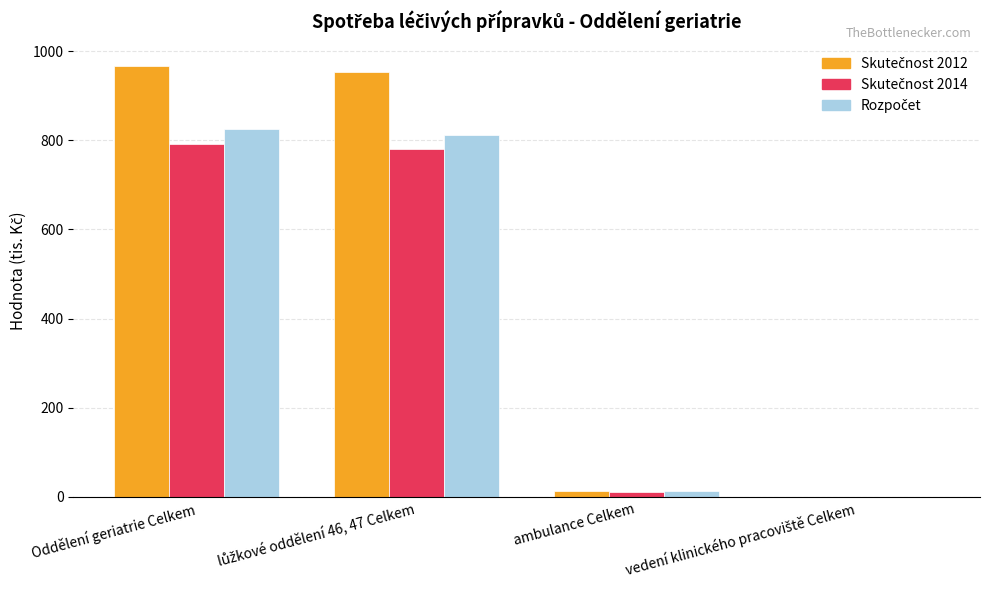

What is the total value across all series at Oddělení geriatrie Celkem?

2583.4